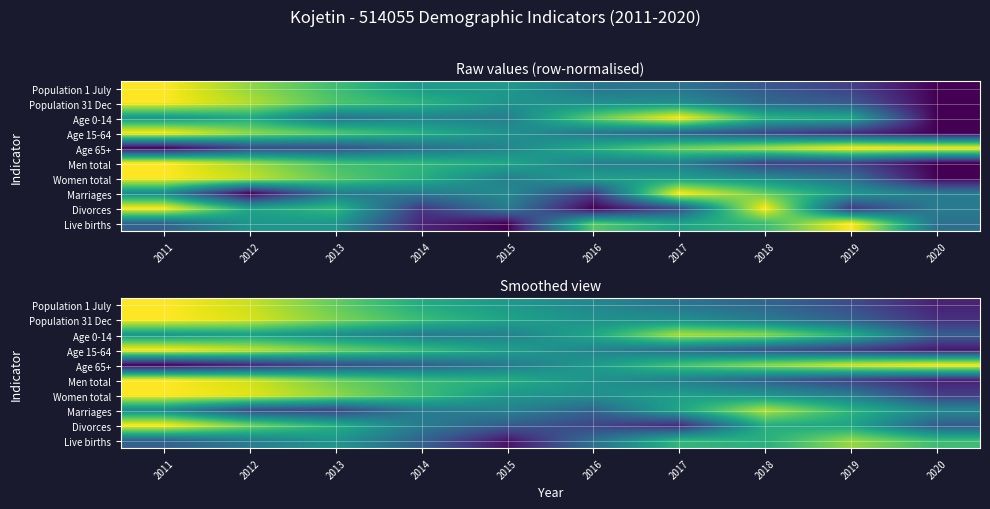

Where is Population 1 July nearest to the value 0?

2020